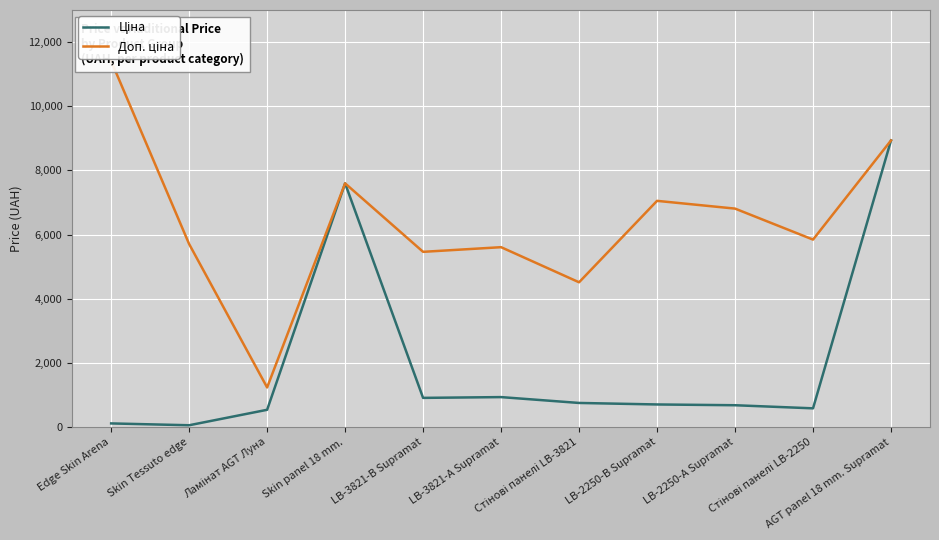

The Ціна series shows 350.6 at LB-2250-В Supramat. True or false?

False